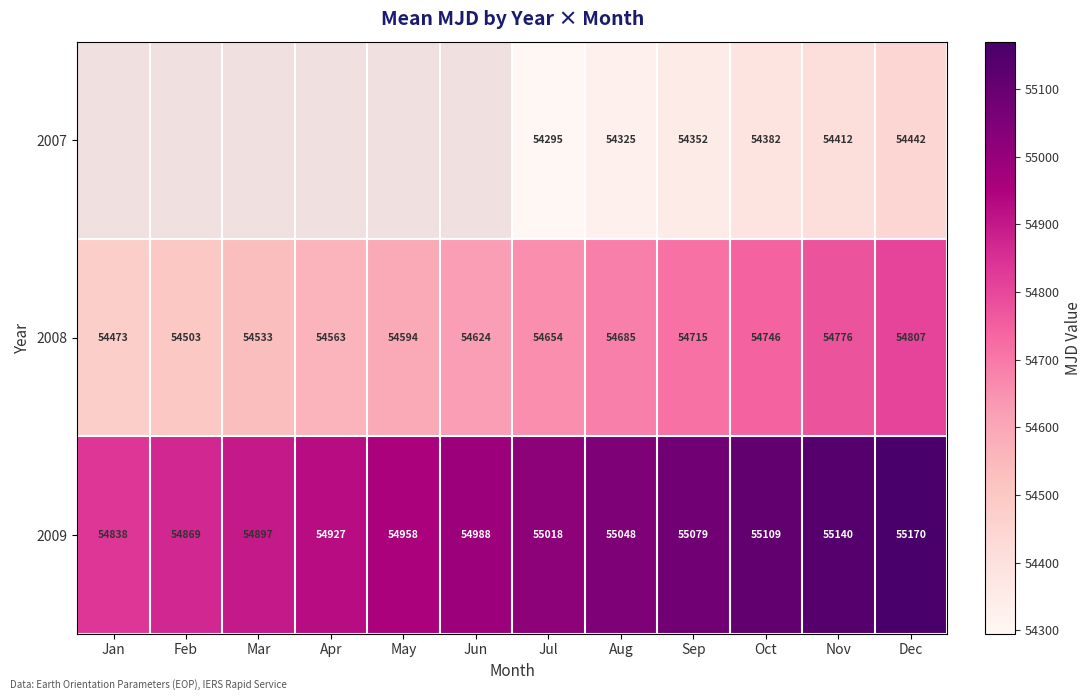

List the labels in order of 2008 value, smallest first.

Jan, Feb, Mar, Apr, May, Jun, Jul, Aug, Sep, Oct, Nov, Dec